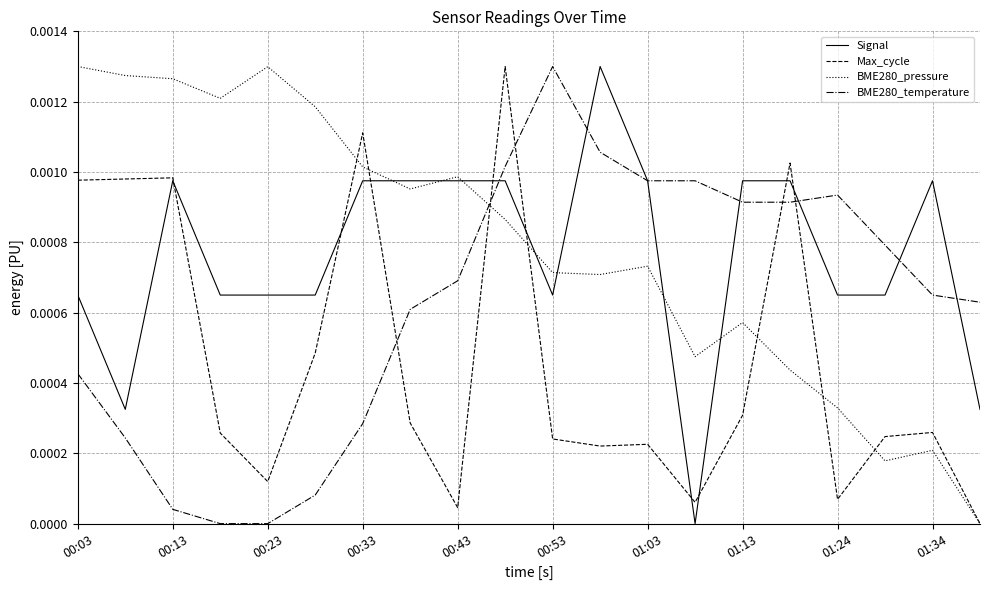

How many intersections are there between BME280_temperature and BME280_pressure?

1